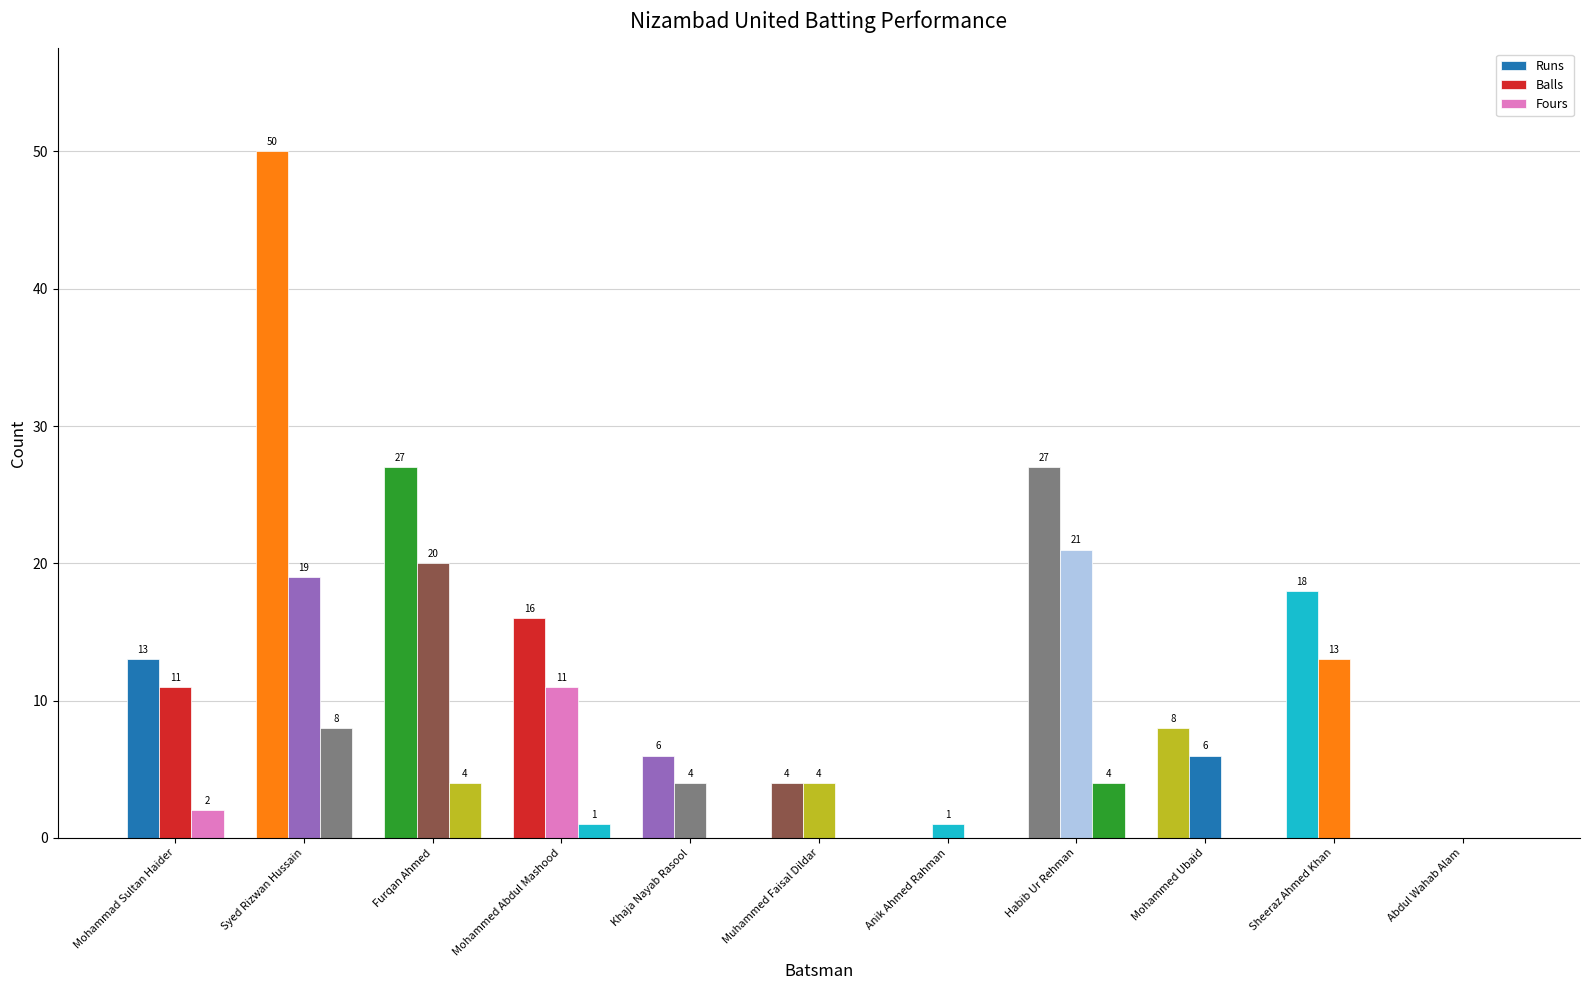

What is the value of the Runs bar at the 9th from the left?

8